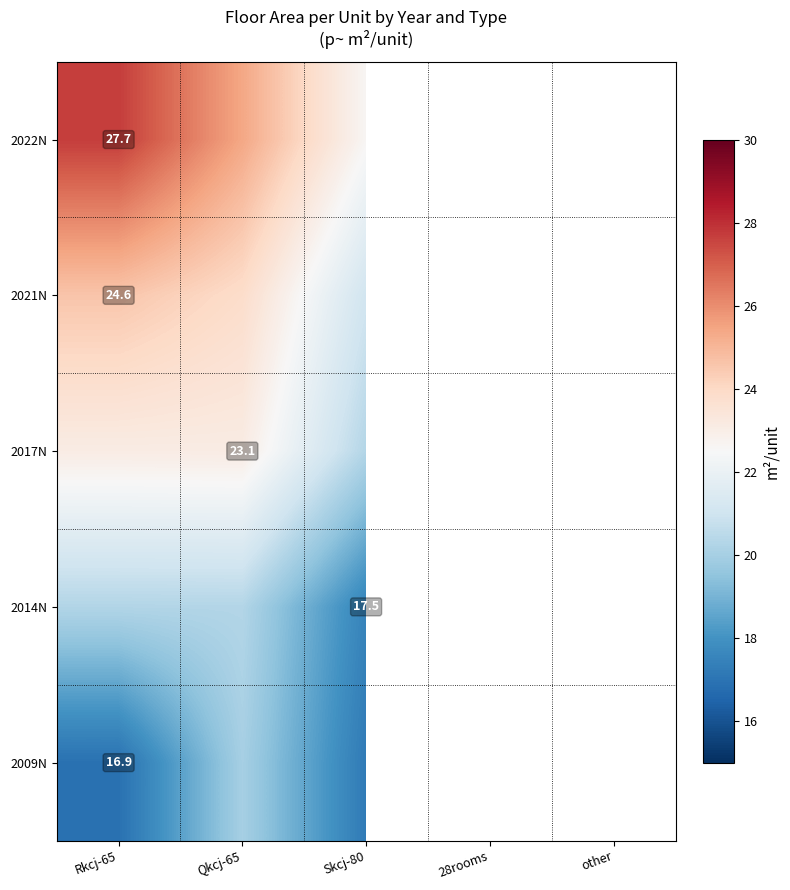

List the labels in order of 2021N value, smallest first.

Skcj-80, 28rooms, other, Qkcj-65, Rkcj-65